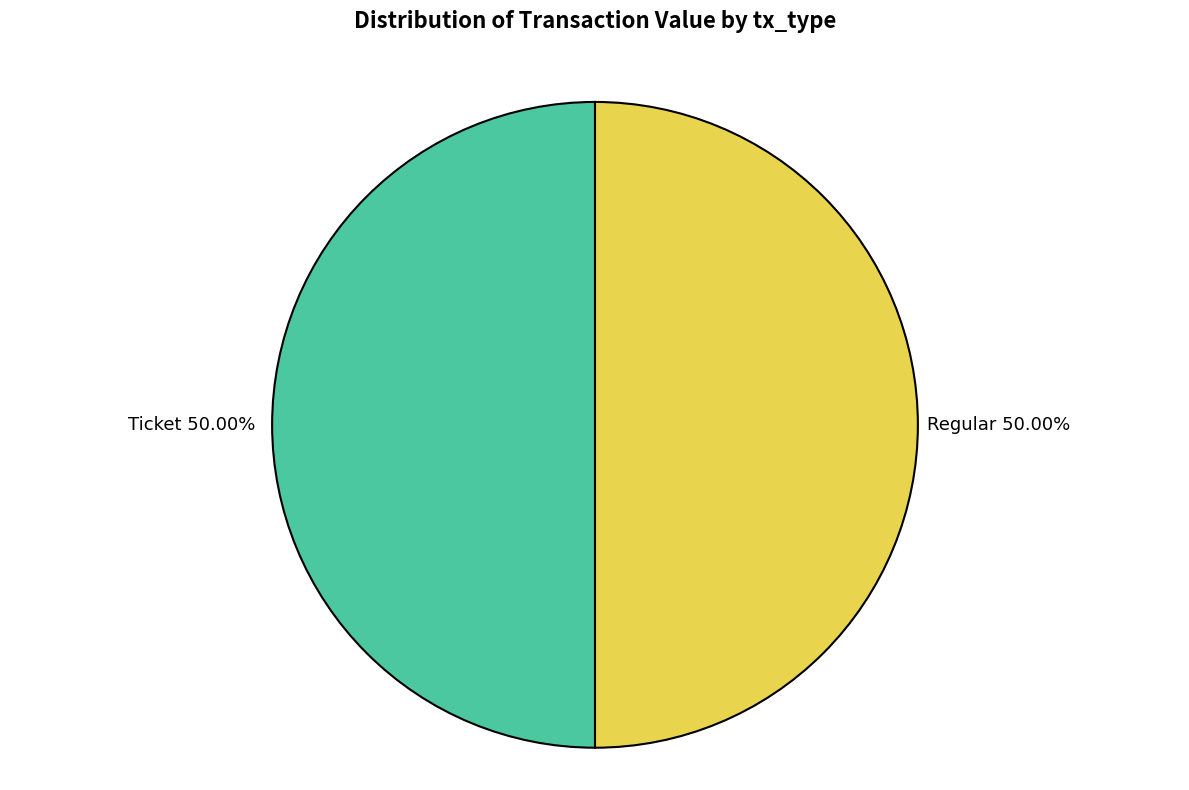

Do Regular and Ticket together represent more than half of the pie?

Yes